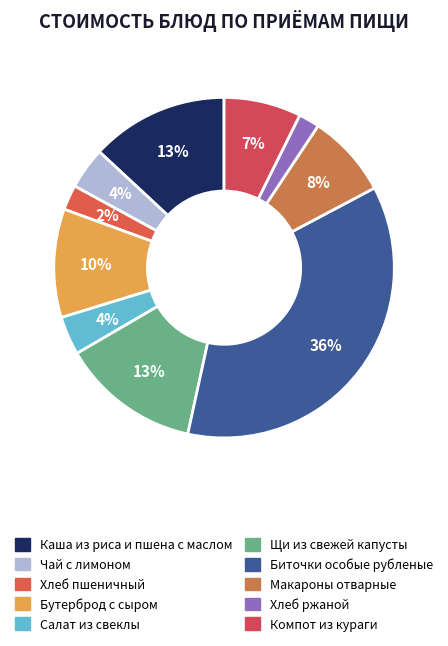

Rank the categories by value from highest to lowest.

Биточки особые рубленые, Щи из свежей капусты, Каша из риса и пшена с маслом, Бутерброд с сыром, Макароны отварные, Компот из кураги, Чай с лимоном, Салат из свеклы, Хлеб пшеничный, Хлеб ржаной